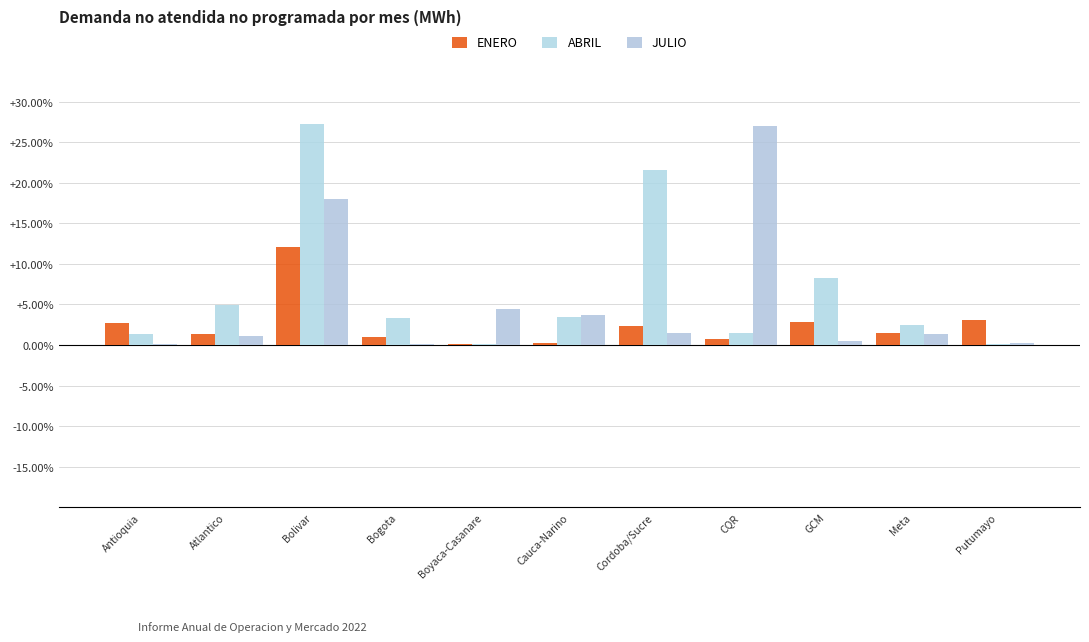

How many series are shown in this chart?

3